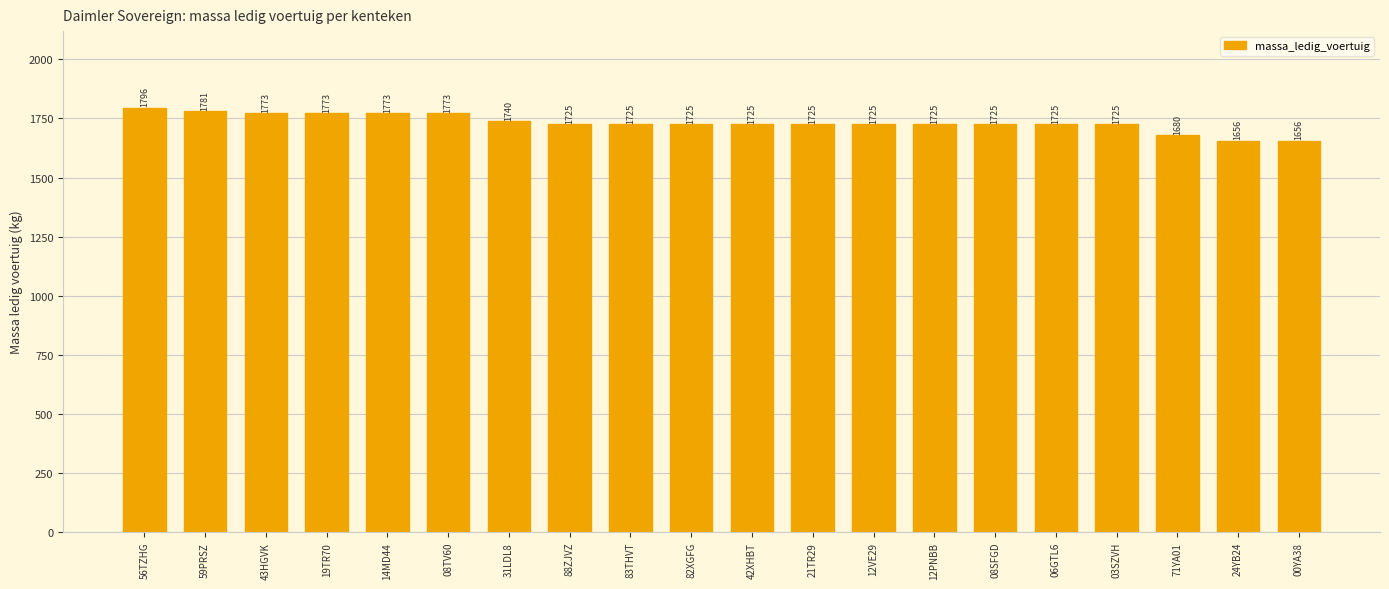

What is the difference between the values at 31LDL8 and 08TV60?

33